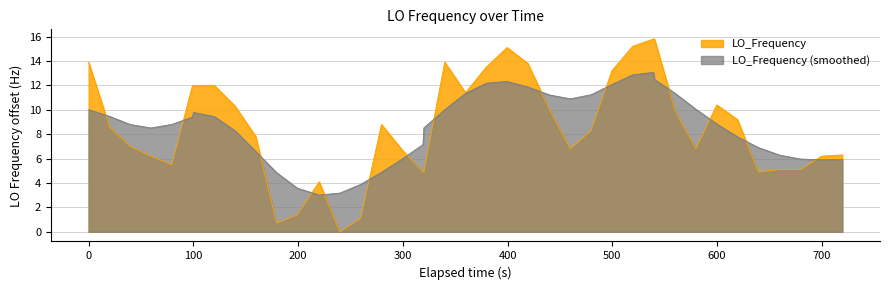

How many interior local valleys (lower than both neighbors) does the data have?

7